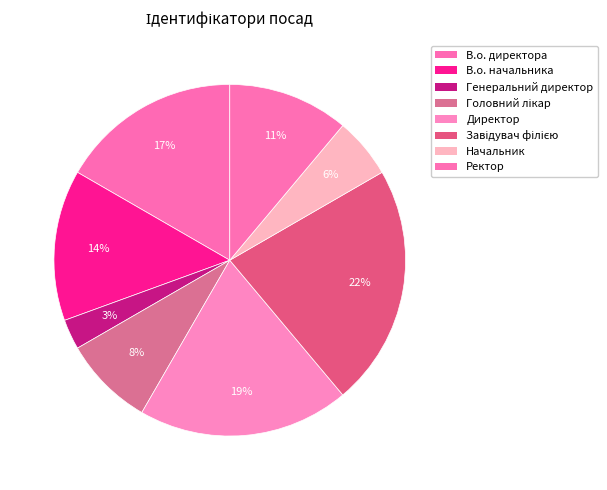

To the nearest percent, what percentage of the pie is В.о. начальника?

14%